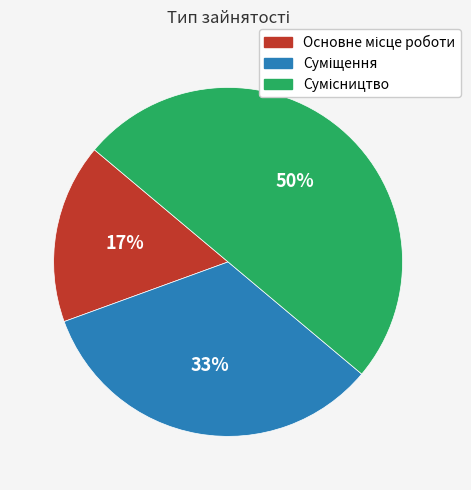

How many slices are in this pie chart?

3